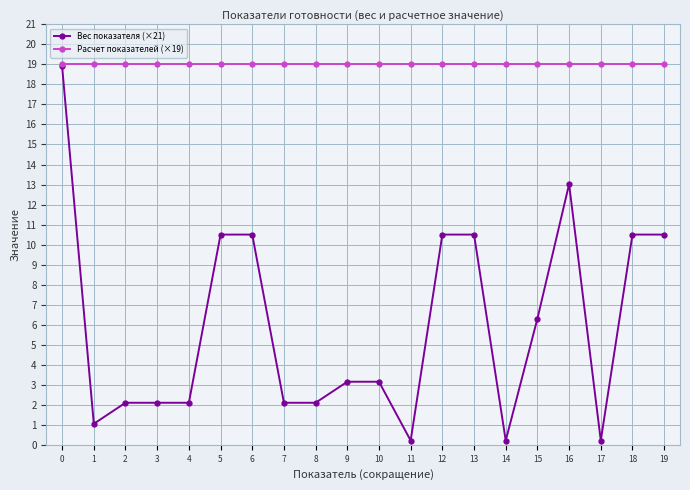

Which series has the widest spread of values?

Вес показателя (×21)